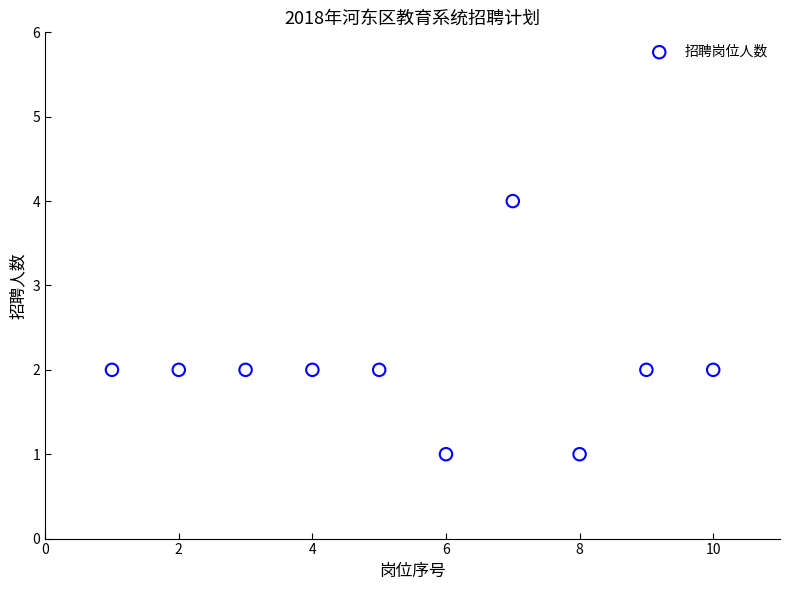

What is the average X value?

6